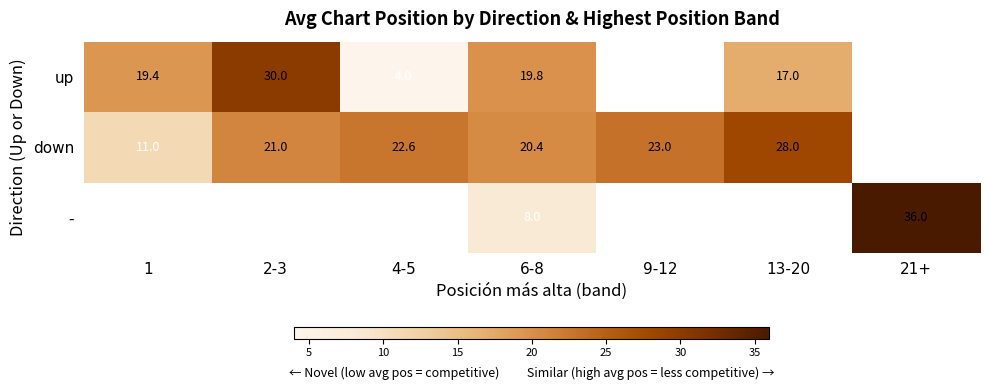

Rank the series at 6-8 from lowest to highest value.

-, up, down